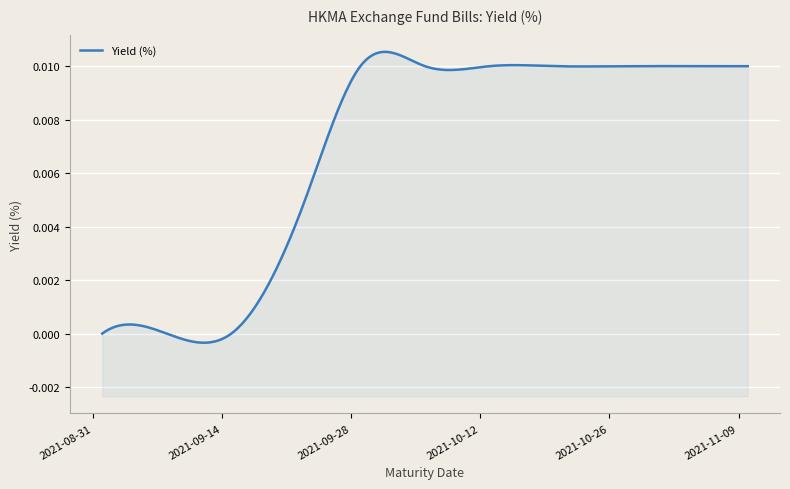

Is it true that the value at 2021-09-08 is 0.0?

True